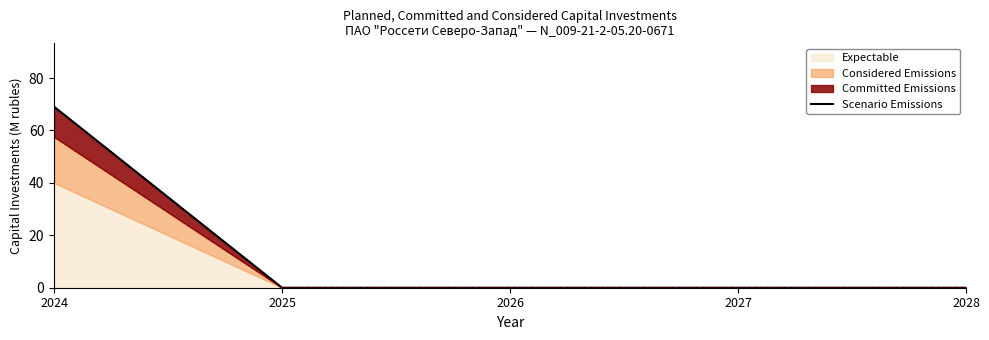

Reading left to right, transcribe all the data shown in this chart.

69.1	0.0	0.0	0.0	0.0